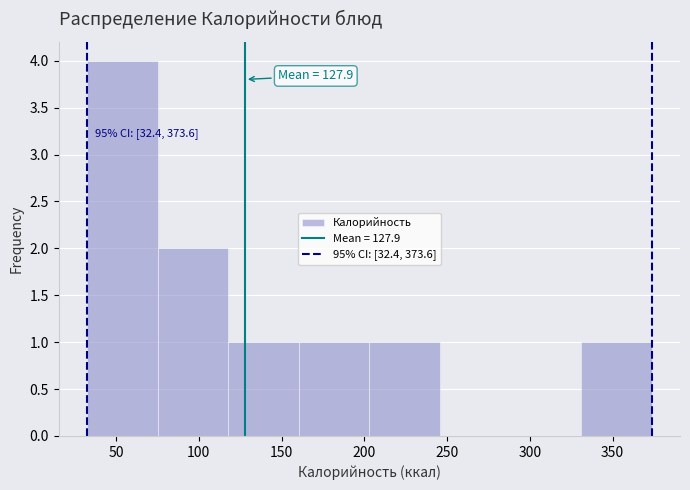

Which range on the x-axis has the tallest bar?

30 to 75